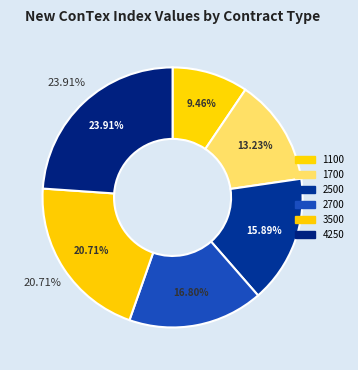

Rank the series by their maximum value, from lowest to highest.

1100, 1700, 2500, 2700, 3500, 4250